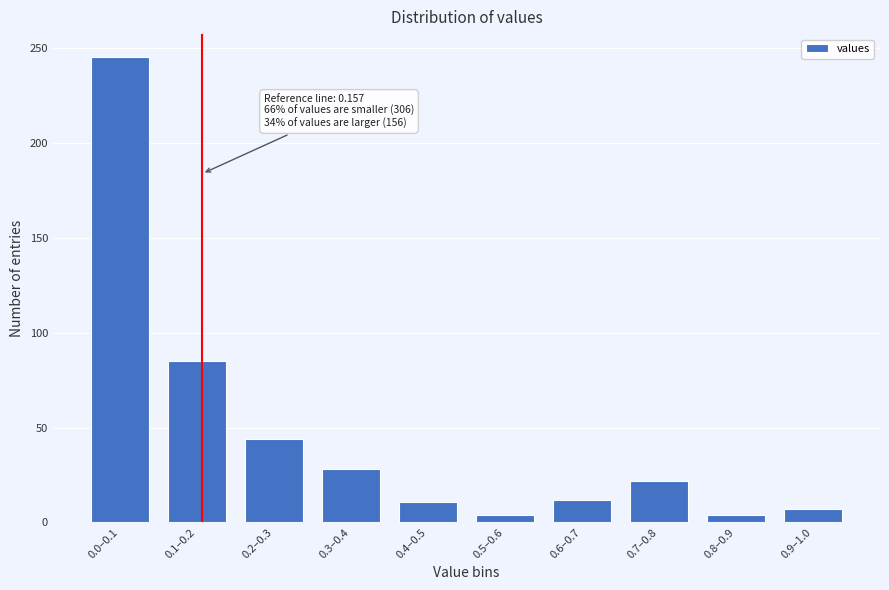

At which category does the chart reach its peak across all series?

0.0–0.1